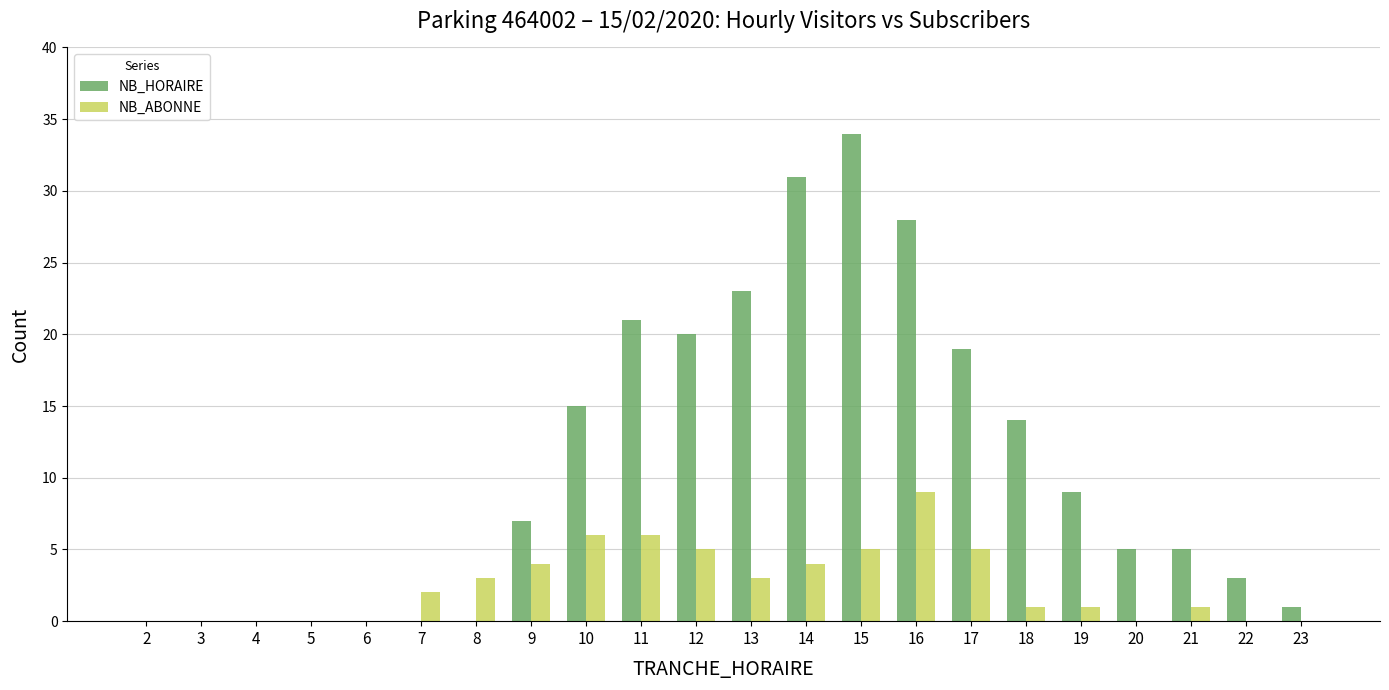

Which series has the largest total across all categories?

NB_HORAIRE